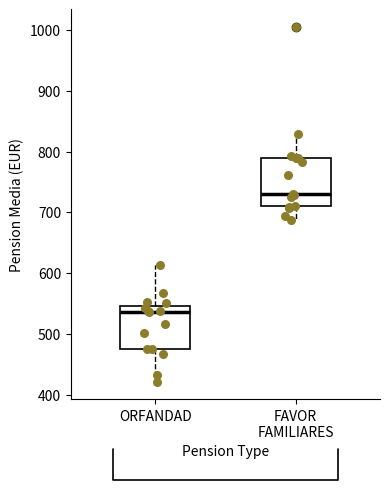

Where is the lower edge of the box for ORFANDAD on the y-axis? The values are not printed on the chart, so give them approximately, as read against the axis.

480